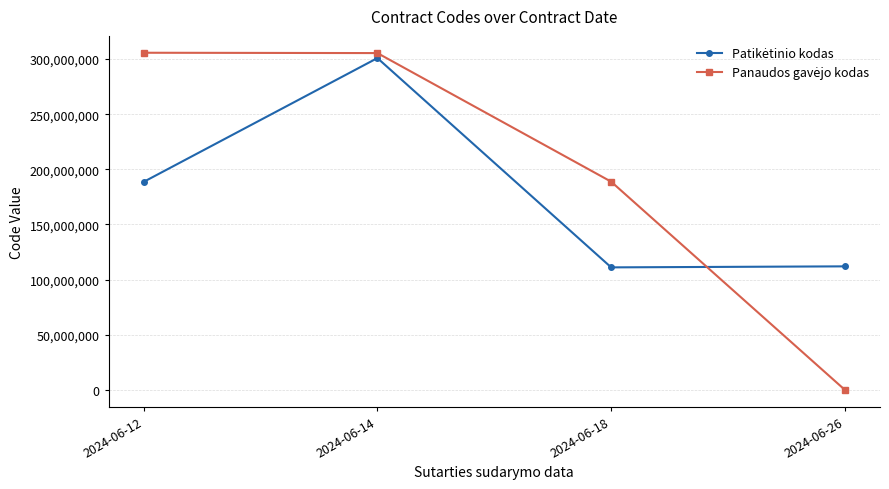

At which category does the chart reach its minimum across all series?

2024-06-26